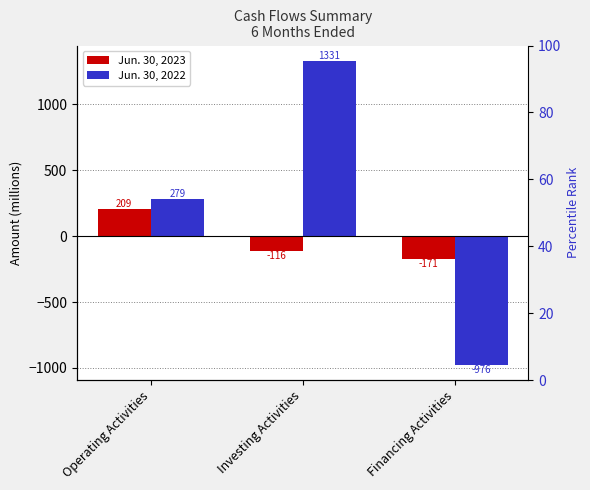

What is the approximate value of Jun. 30, 2022 at Financing Activities, to the nearest 50?

-1000